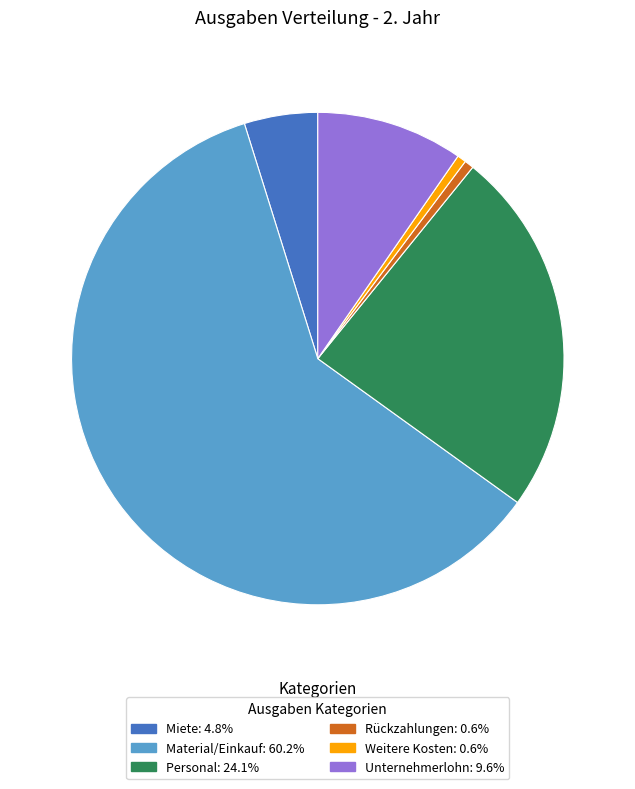

Is there any slice that represents more than half of the pie?

Yes